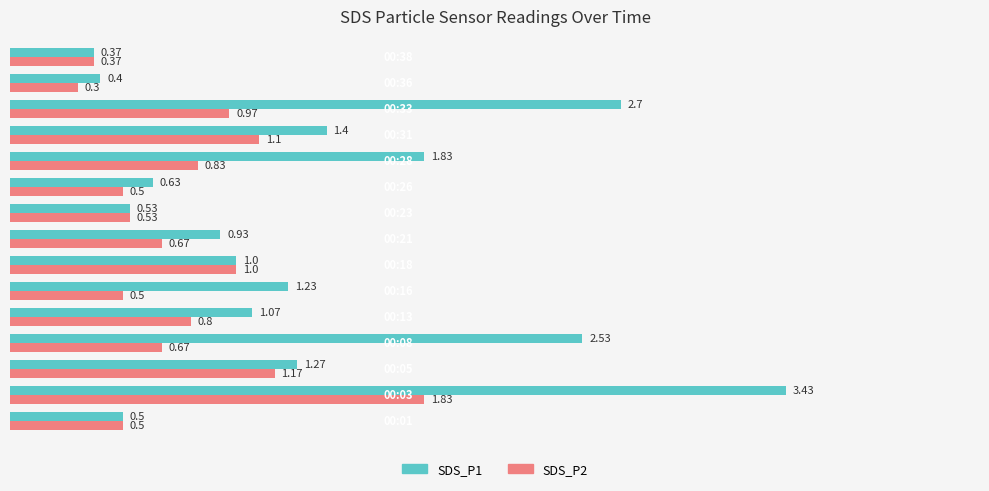

Which series has the widest spread of values?

SDS_P1